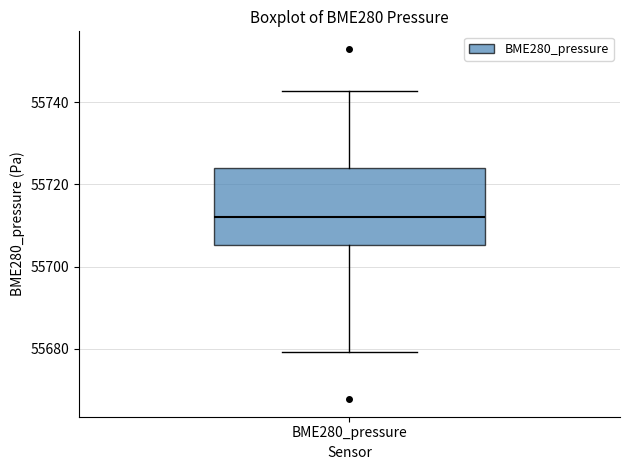

Read this box plot against the y-axis: the position of the median line, the range covered by the box, and the ends of both whiskers. The values are not printed on the chart, so give them approximately, as read against the axis.

median 55712, box 55706 to 55724, whiskers 55680 to 55742